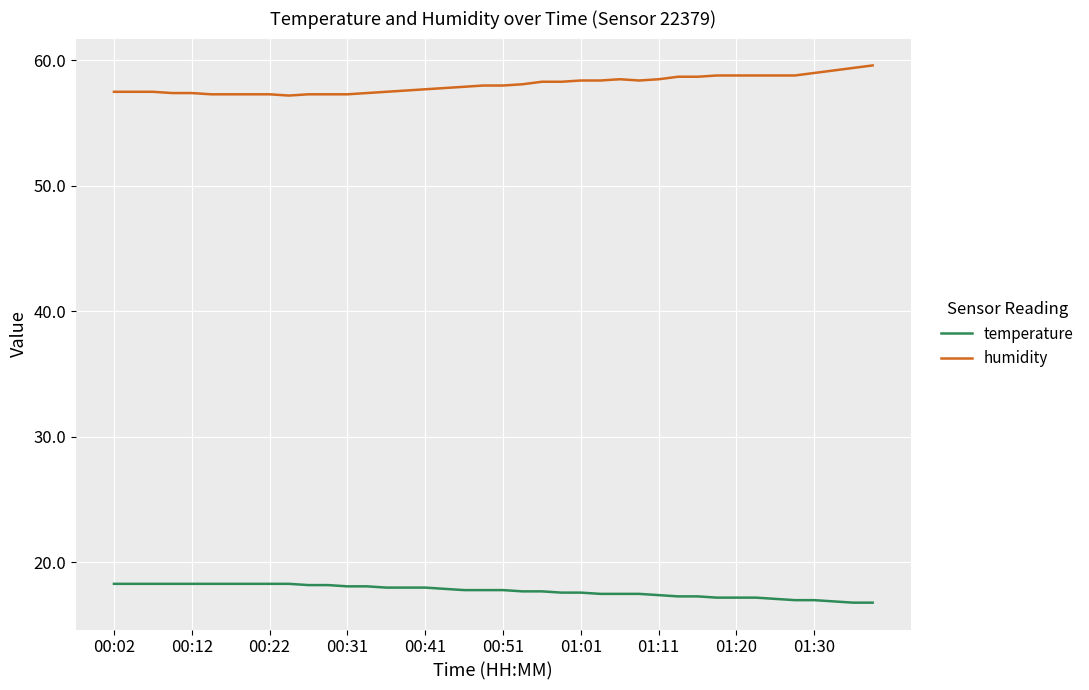

List the series in order of their overall mean, highest first.

humidity, temperature